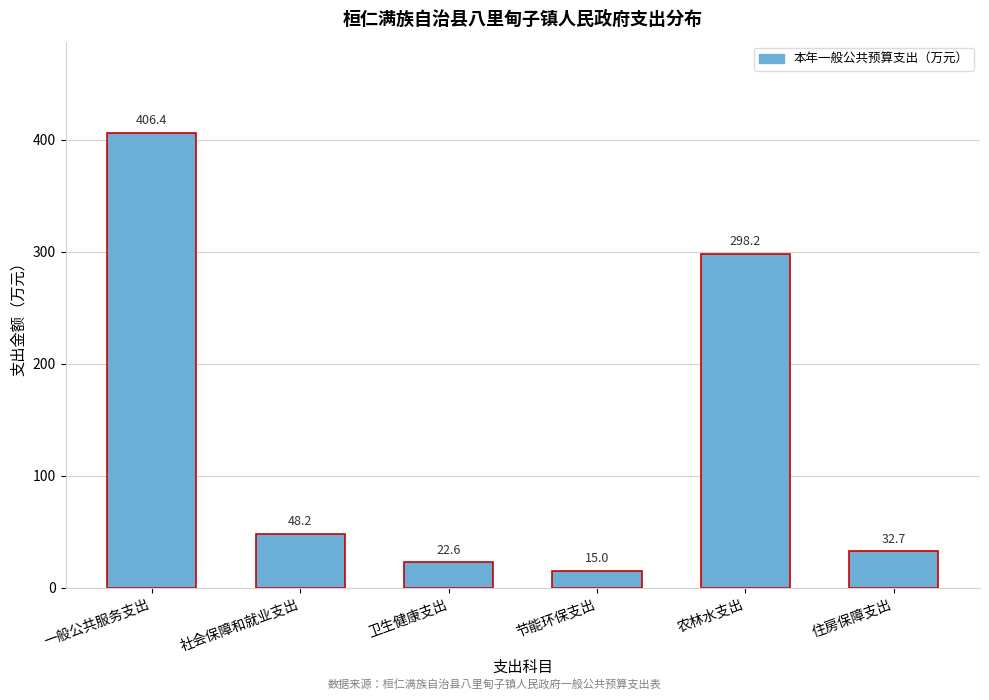

Reading left to right, extract all data points from this chart.

一般公共服务支出=406.4	社会保障和就业支出=48.2	卫生健康支出=22.6	节能环保支出=15.0	农林水支出=298.2	住房保障支出=32.7